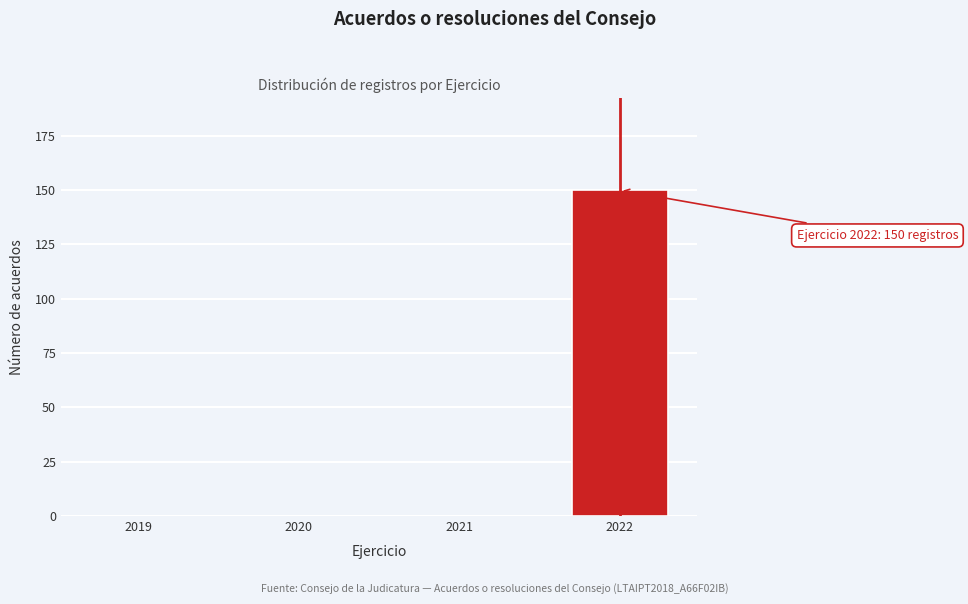

Reading right to left, what are all the values shown in this chart?

2022=150	2021=0	2020=0	2019=0